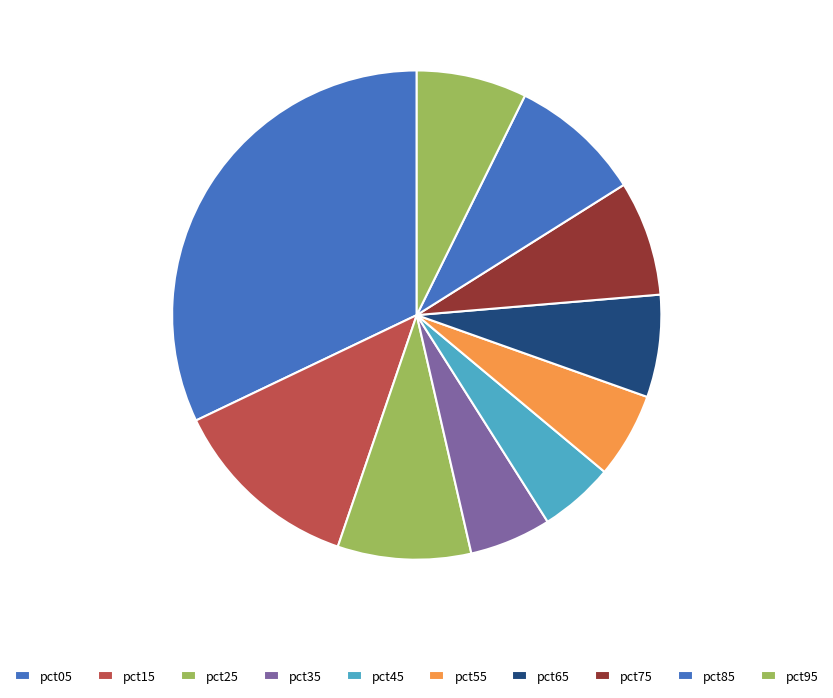

Which has a higher value, pct55 or pct75?

pct75